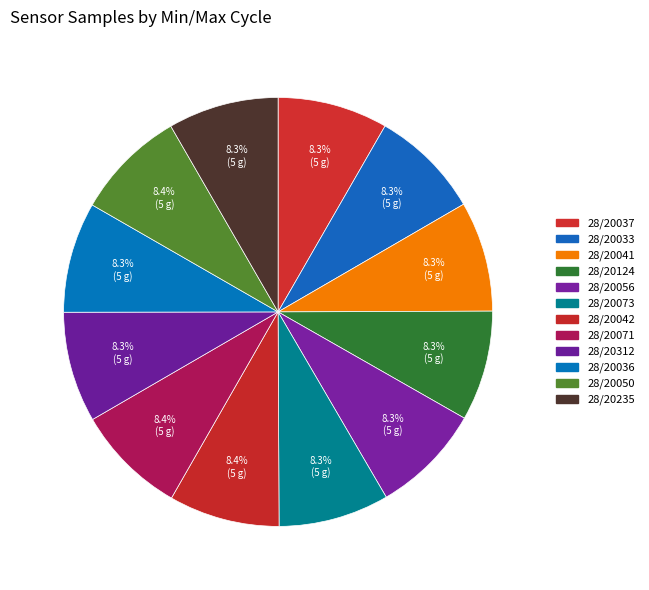

Count the number of slices in the pie.

12